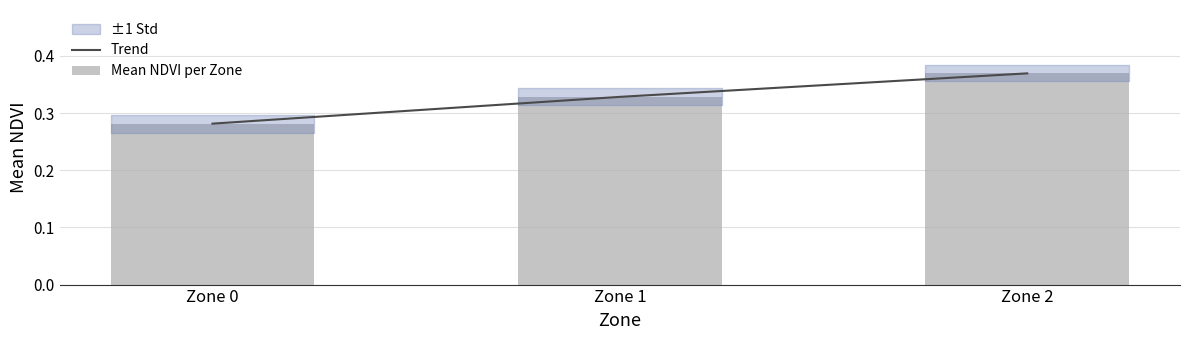

What is the greatest value displayed?

0.4